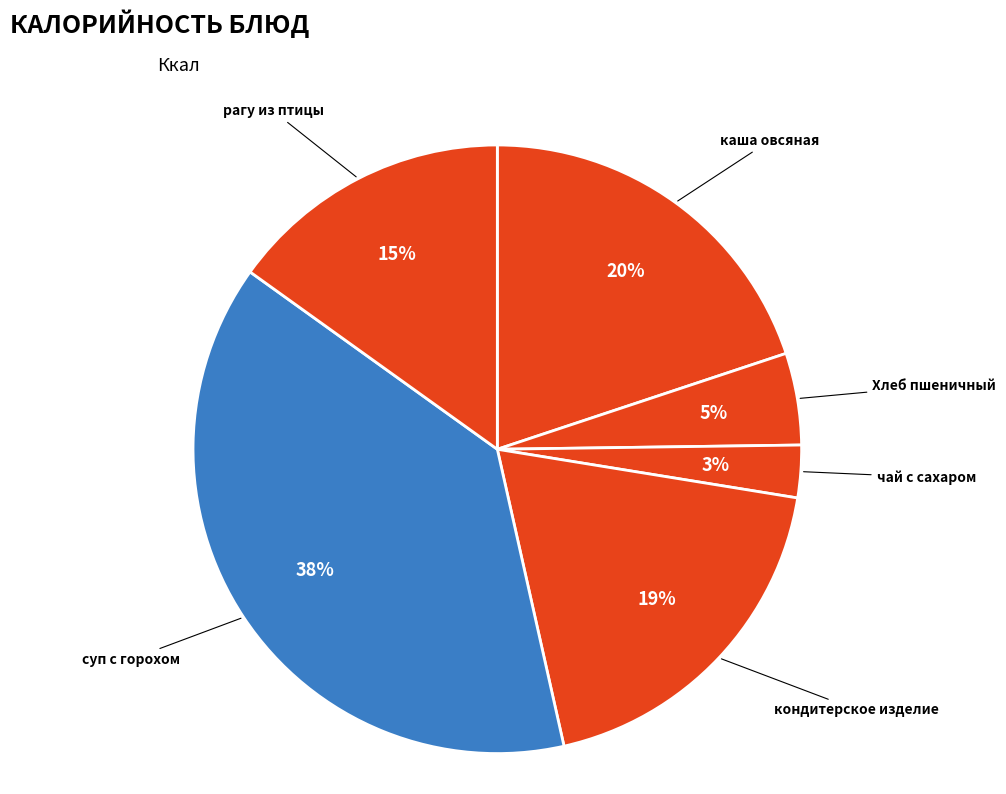

How many slices are in this pie chart?

6